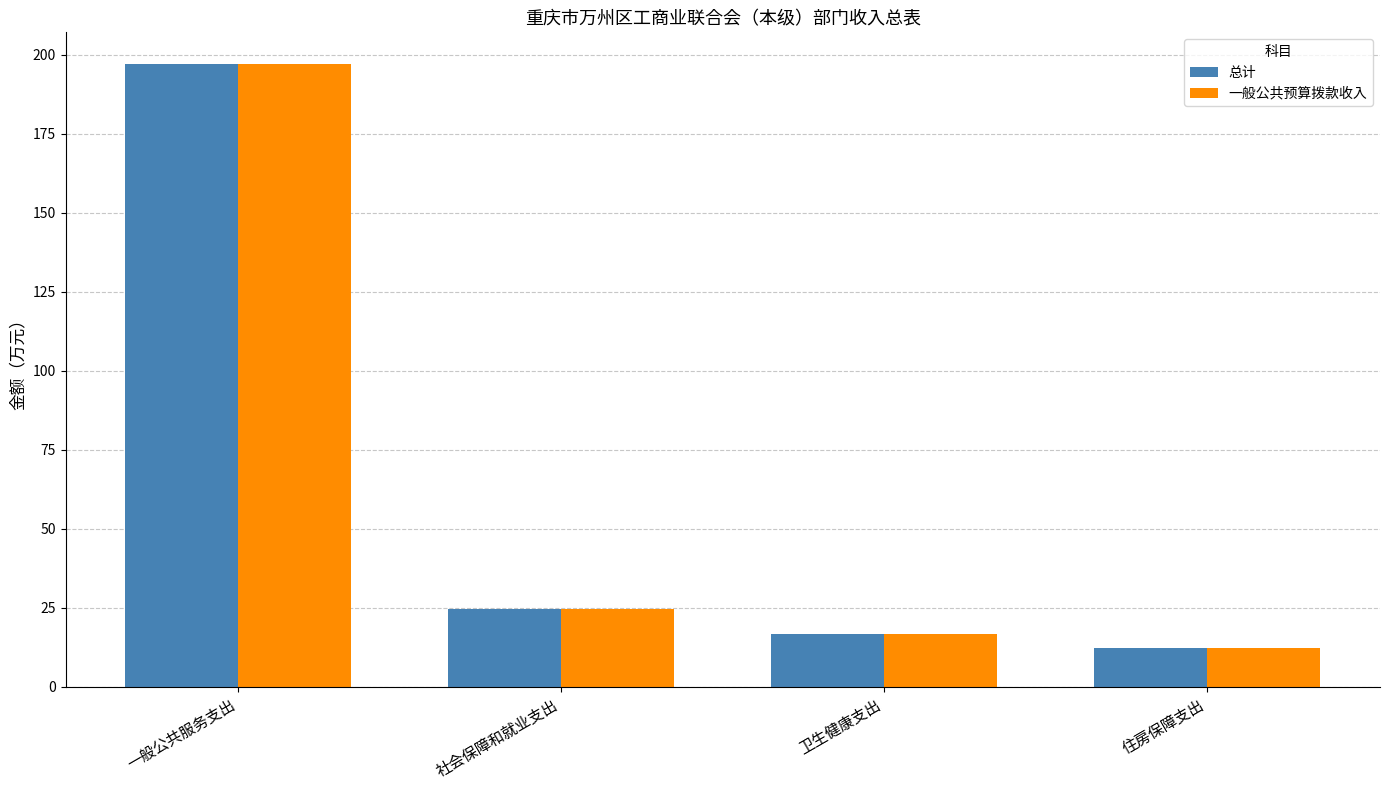

At which label does 一般公共预算拨款收入 reach its peak?

一般公共服务支出